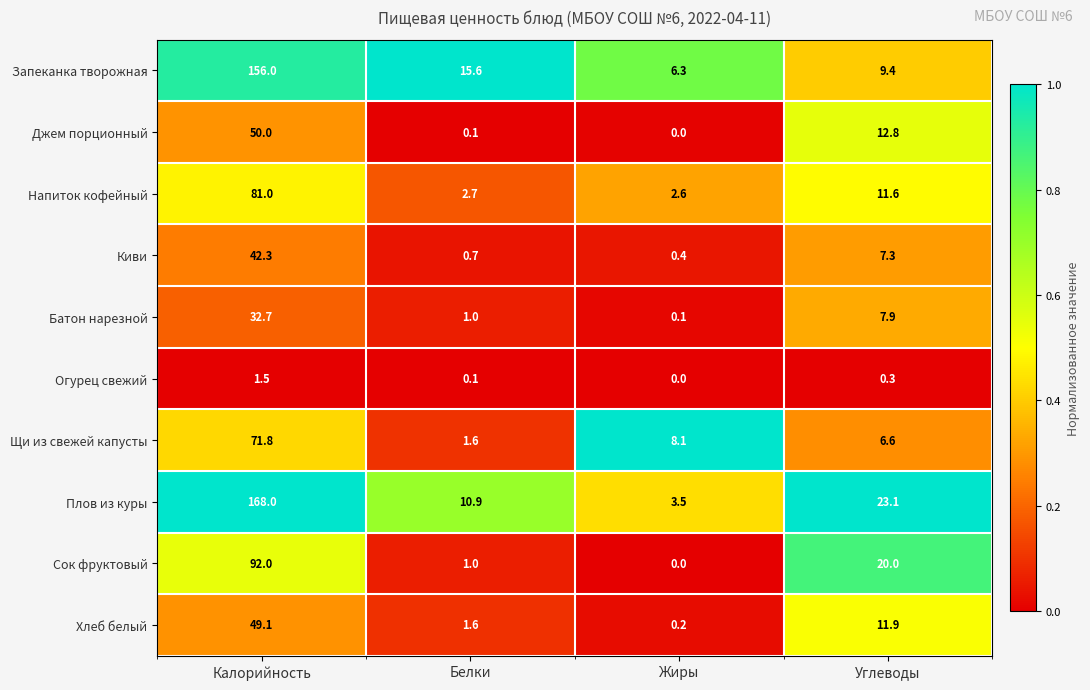

What is the greatest value displayed?

168.0